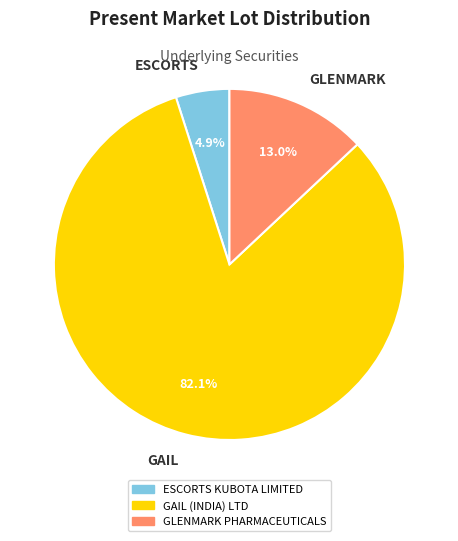

Which slice represents more than half of the pie?

GAIL